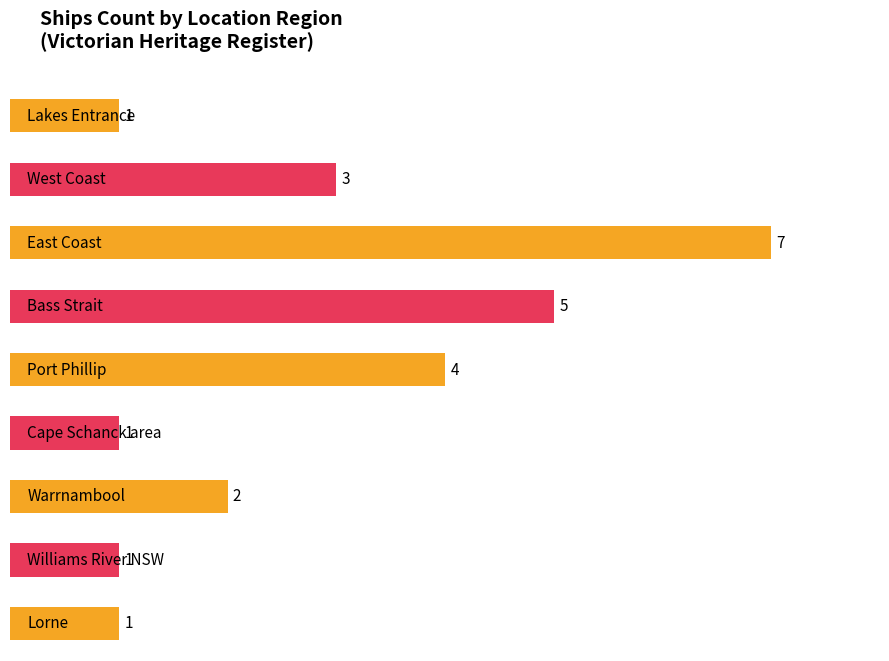

Does the chart contain any negative values?

No